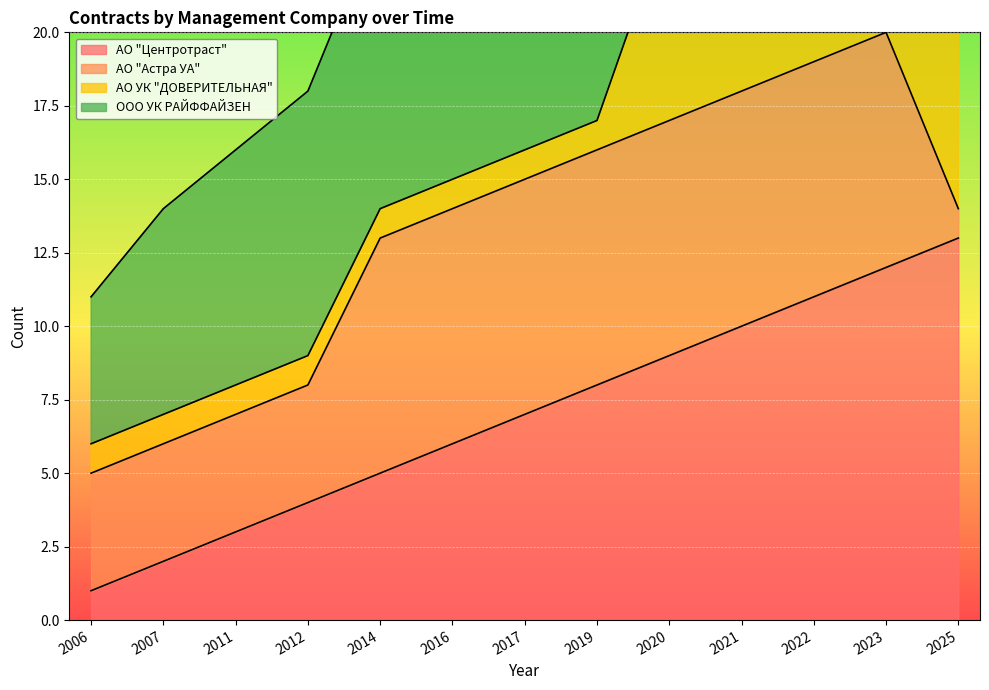

What is the value of the АО "Центротраст" point at the 8th from the left?

8